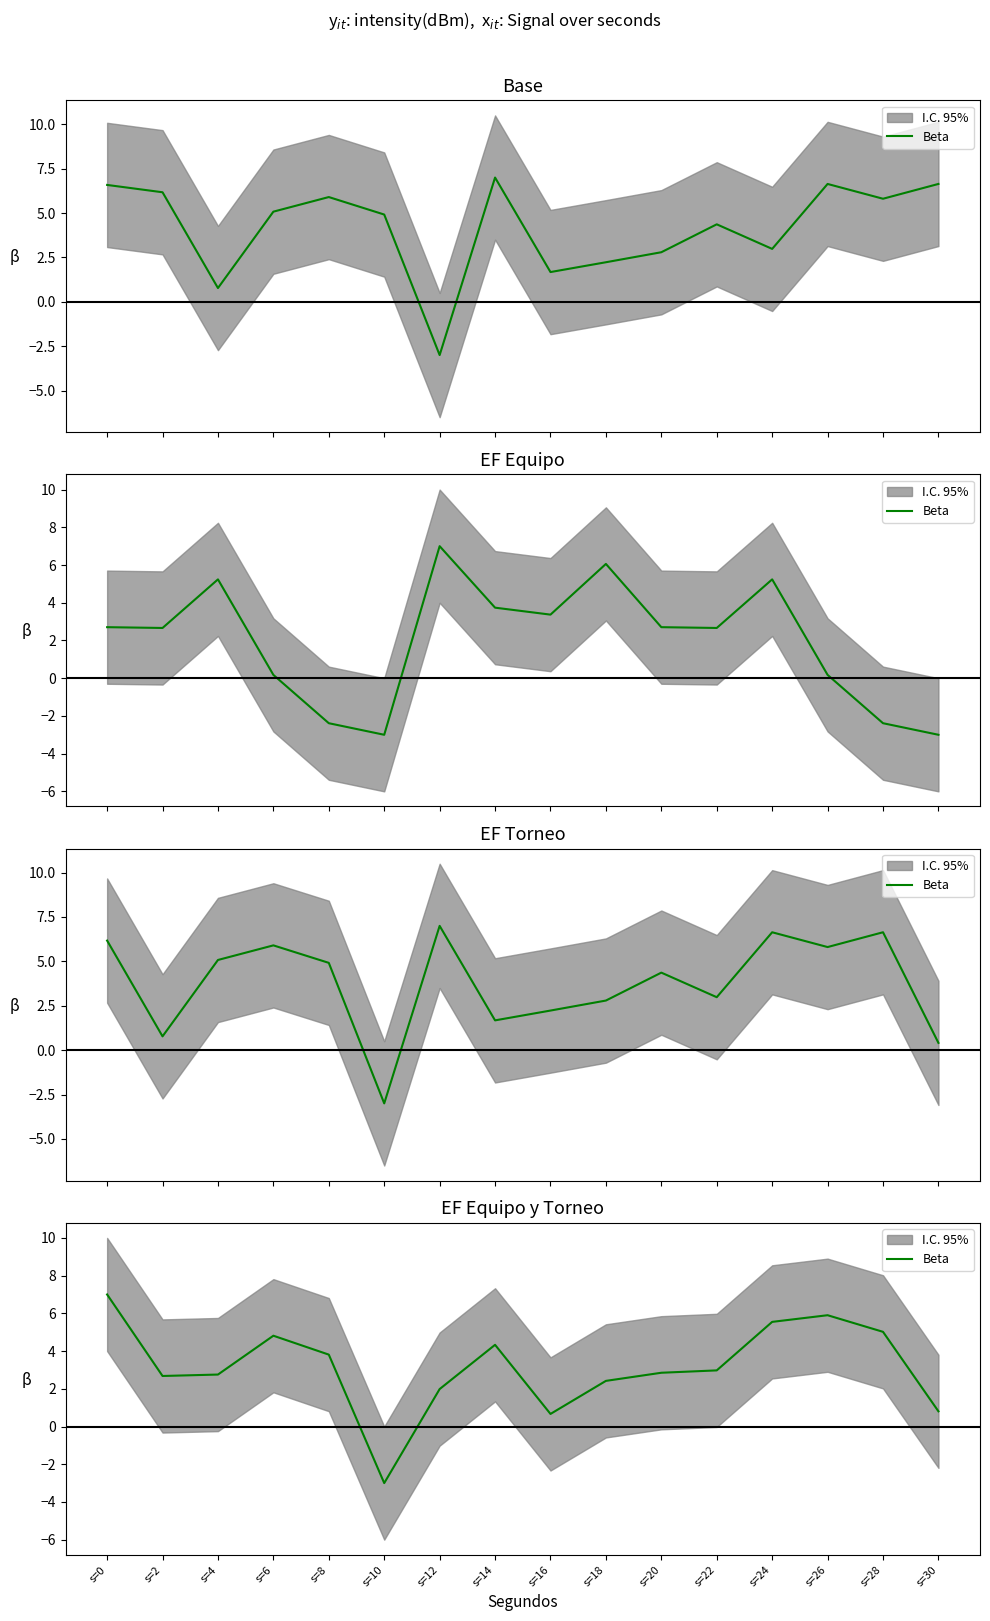

What is the value of the 9th point from the left?

0.7